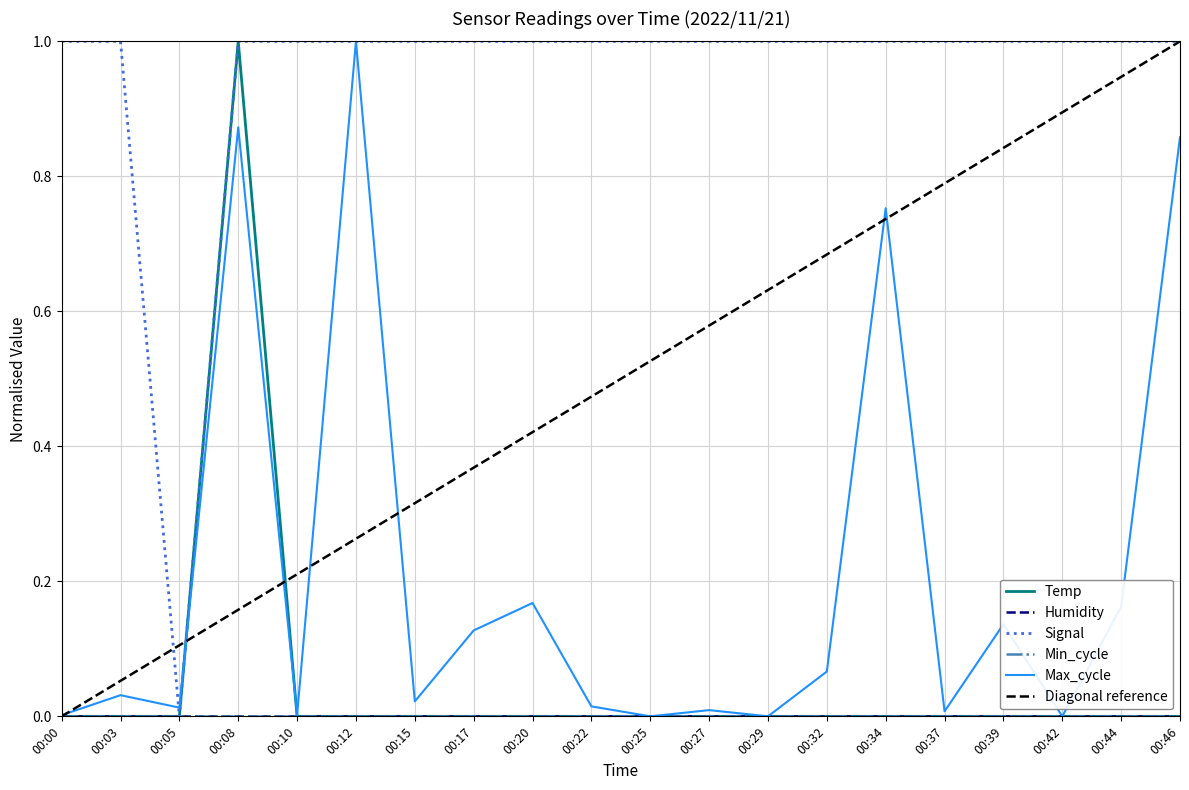

Which series has the largest total across all categories?

Signal